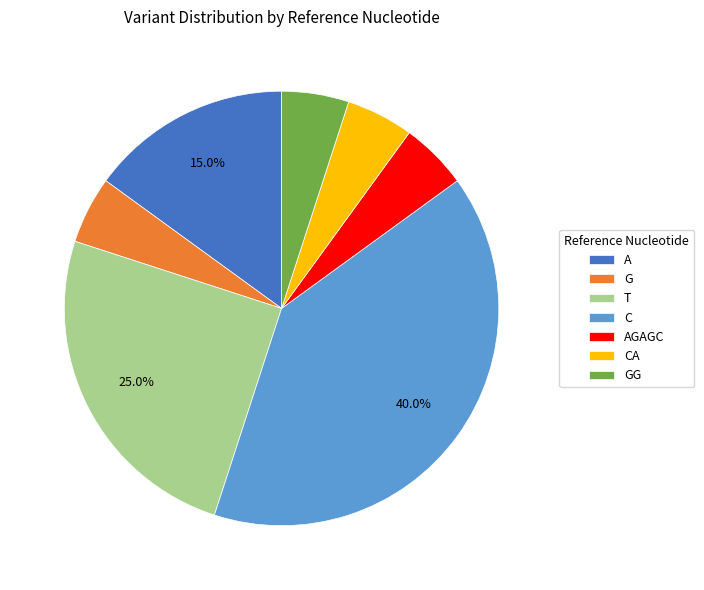

What is the ratio of the value at CA to the value at C?

0.1